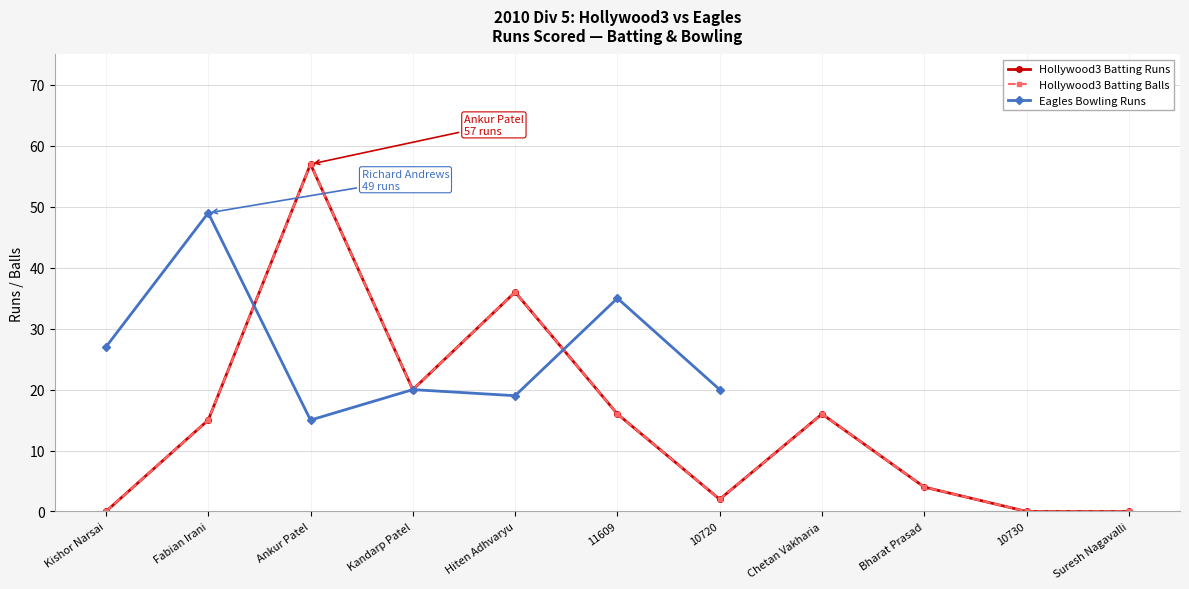

Between Kandarp Patel and Chetan Vakharia, which series saw the biggest shift?

Hollywood3 Batting (Runs)